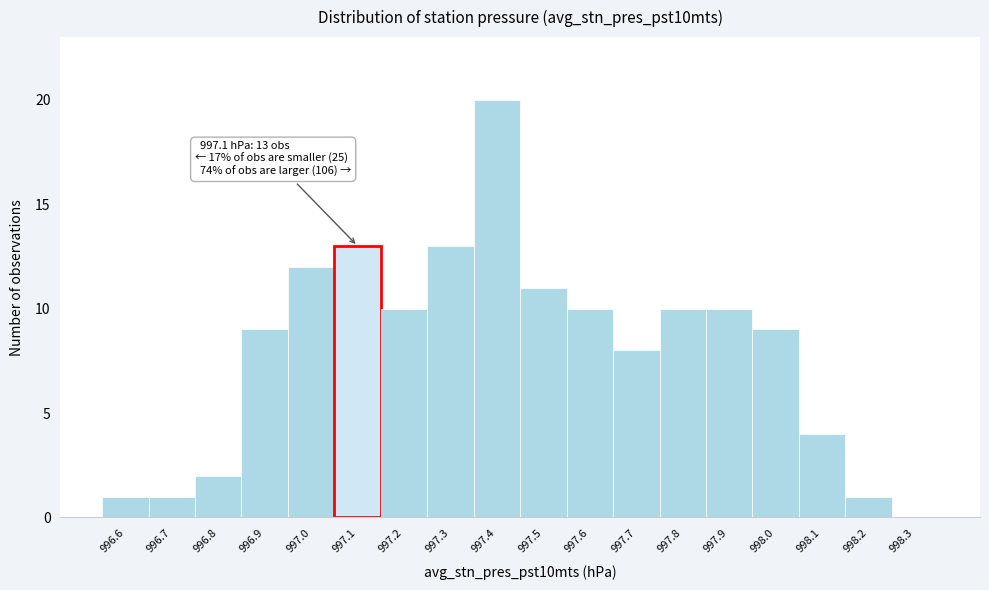

Which range on the x-axis has the tallest bar?

997.35 to 997.45